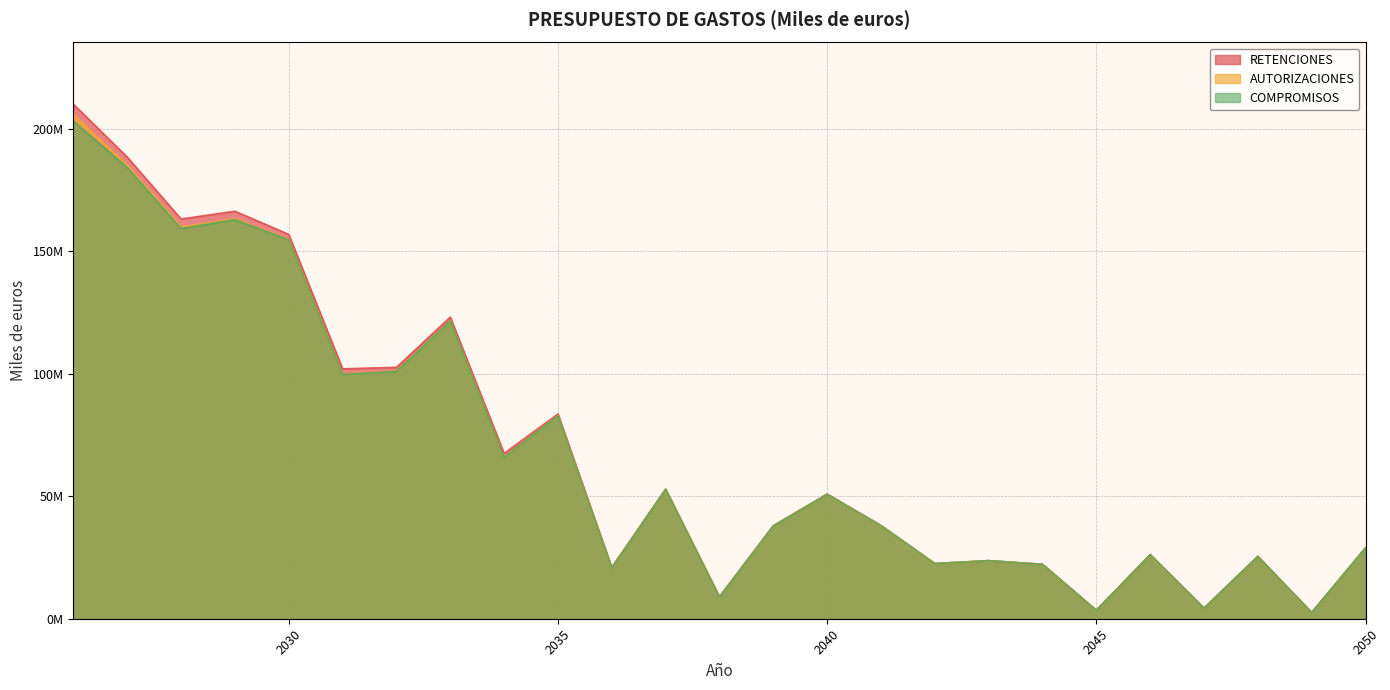

The COMPROMISOS series shows 20399554 at 2040. True or false?

False